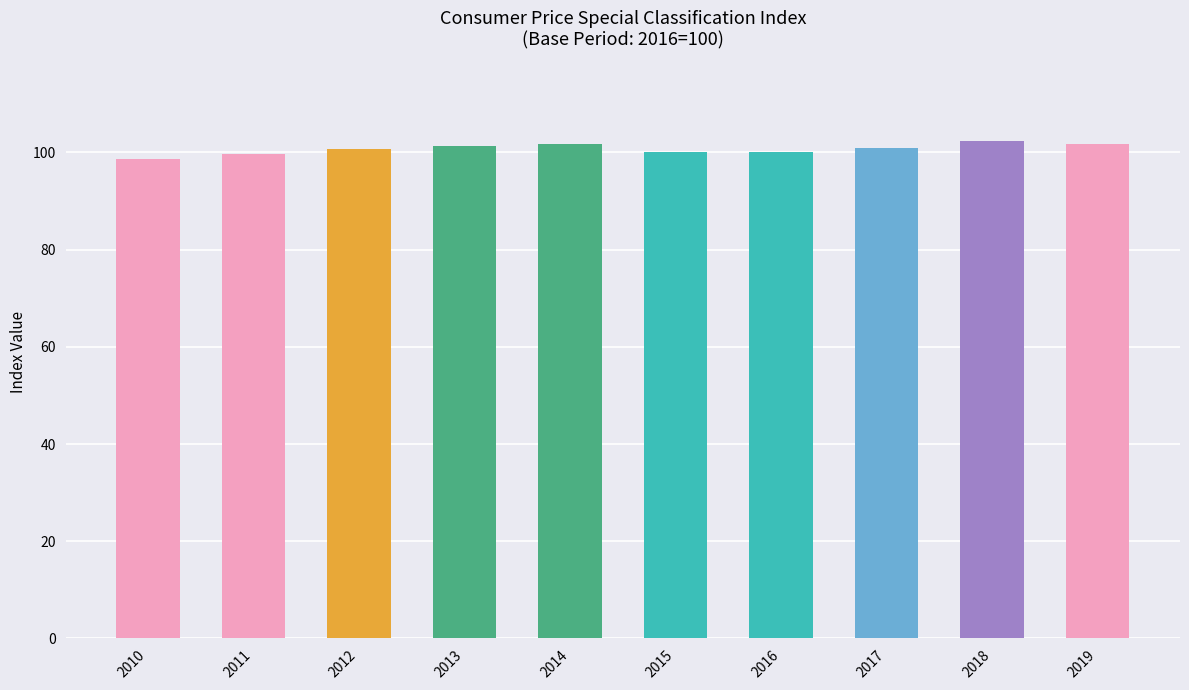

What is the value of the 8th bar from the left?

101.0